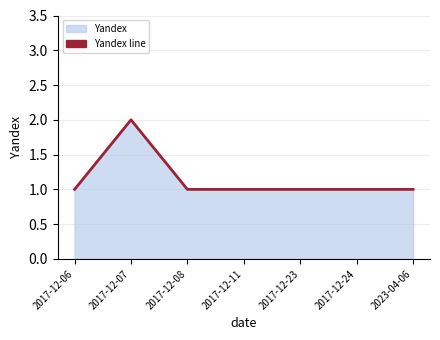

Where is the data nearest to the value 1?

2017-12-06